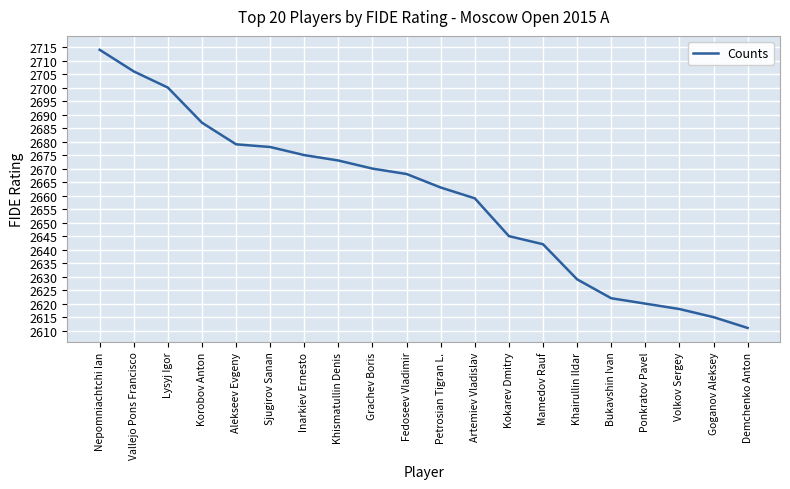

What position from the left is Lysyj Igor?

3